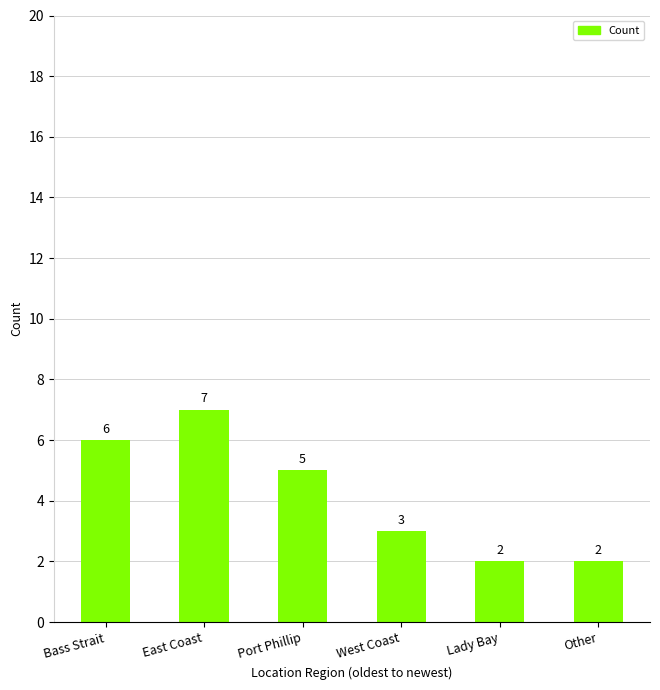

What is the minimum value shown in the chart?

2